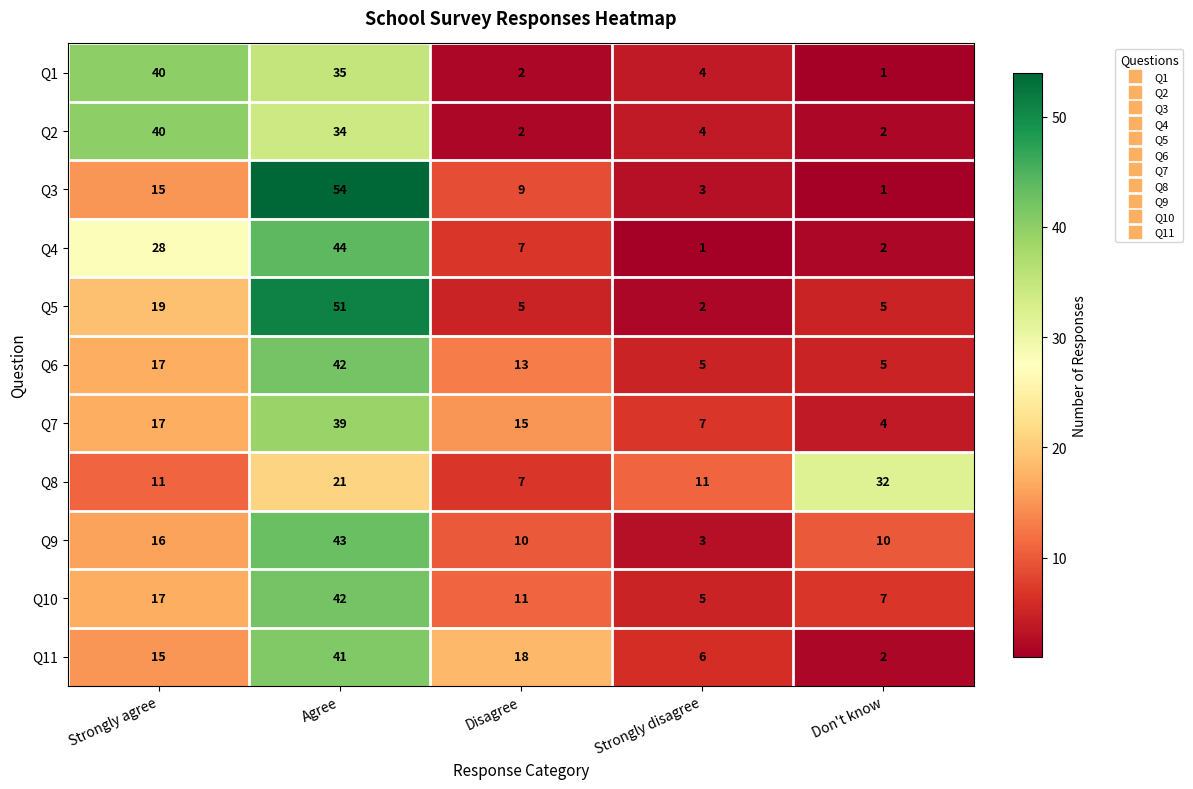

How many distinct data groups are displayed?

11